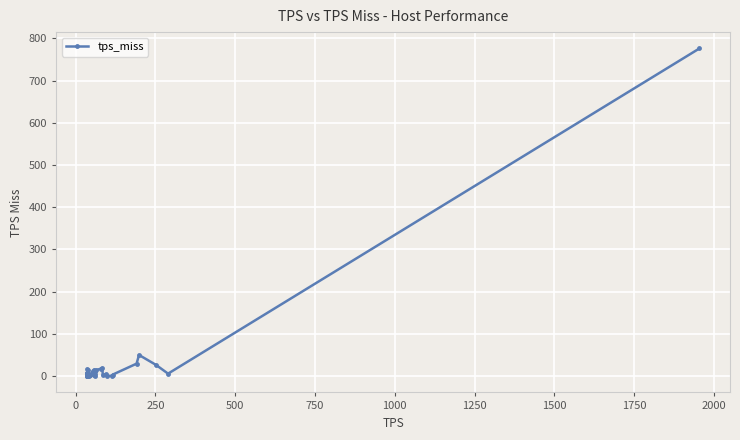

What is the sum of all values?

1108.7